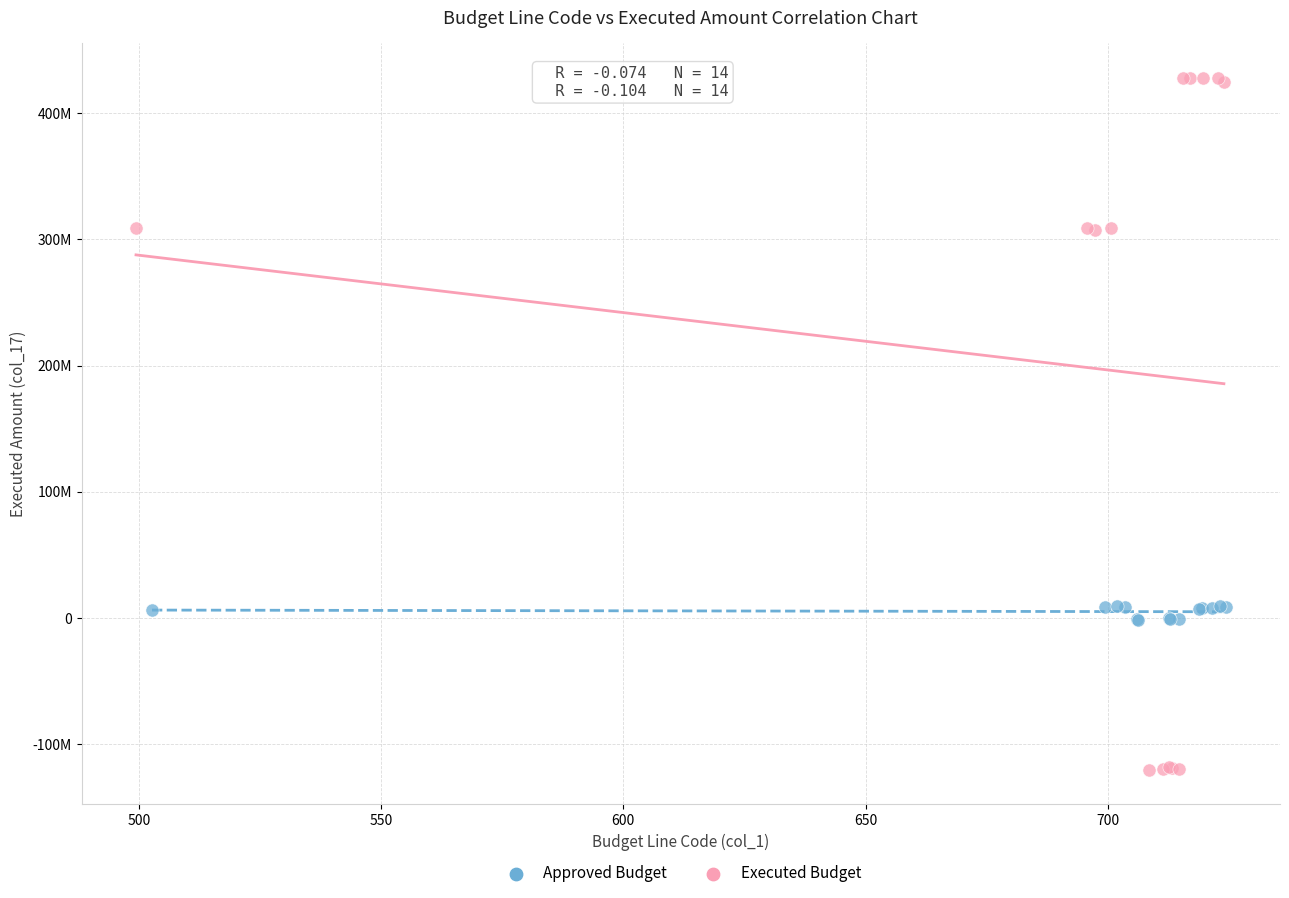

Which series contains the highest Y value?

Executed Budget